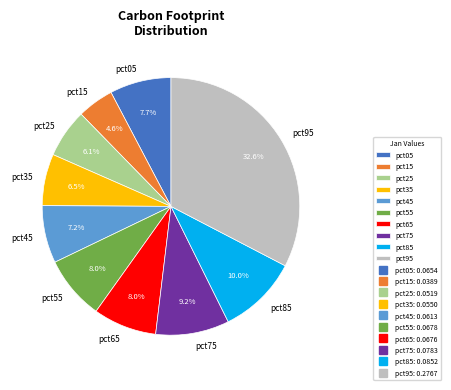

What is the smallest slice in the pie chart?

pct15